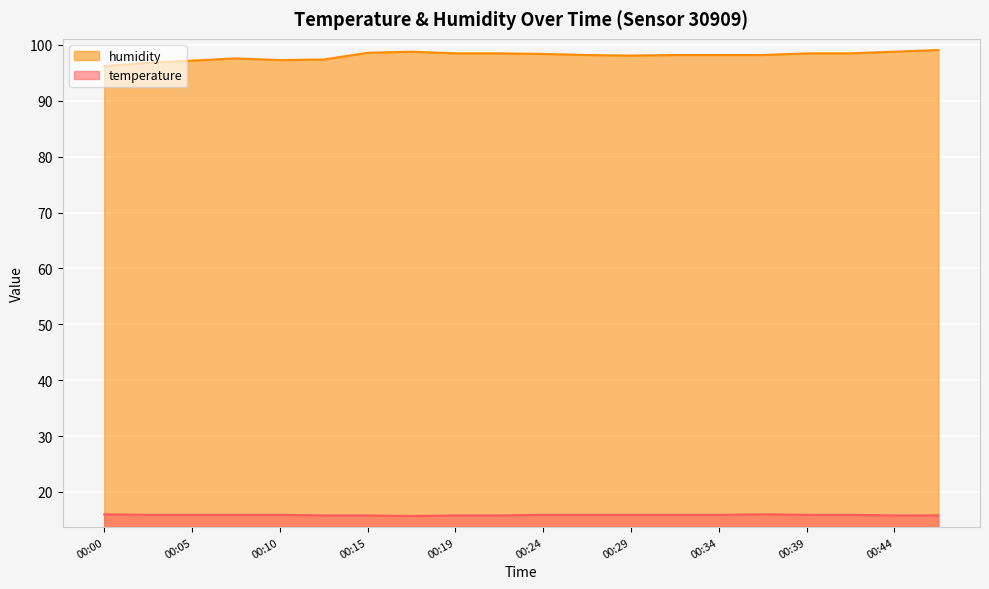

Reading left to right, transcribe all the data shown in this chart.

temperature: 00:00=16.0	00:02=15.9	00:05=15.9	00:07=15.9	00:10=15.9	00:12=15.8	00:15=15.8	00:17=15.7	00:19=15.8	00:22=15.8	00:24=15.9	00:27=15.9	00:29=15.9	00:32=15.9	00:34=15.9	00:37=16.0	00:39=15.9	00:41=15.9	00:44=15.8	00:46=15.8
humidity: 00:00=96.2	00:02=96.8	00:05=97.2	00:07=97.6	00:10=97.3	00:12=97.4	00:15=98.6	00:17=98.8	00:19=98.5	00:22=98.5	00:24=98.4	00:27=98.2	00:29=98.1	00:32=98.2	00:34=98.2	00:37=98.2	00:39=98.5	00:41=98.5	00:44=98.8	00:46=99.1